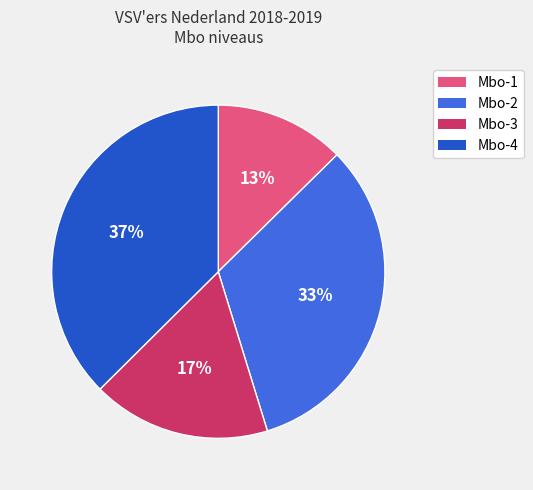

To the nearest percent, what percentage of the pie is Mbo-3?

17%